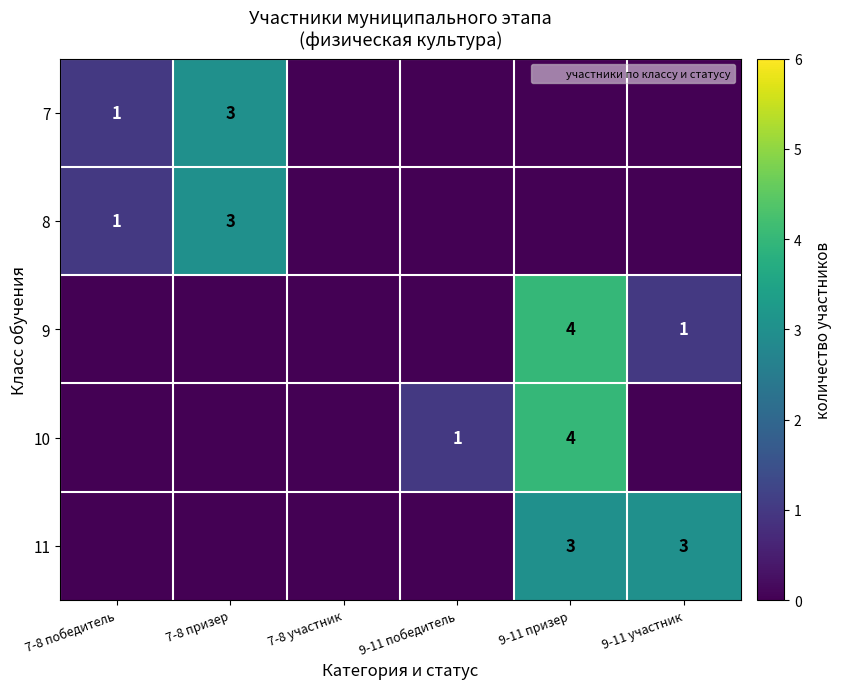

At how many categories does at least one series exceed 3?

1